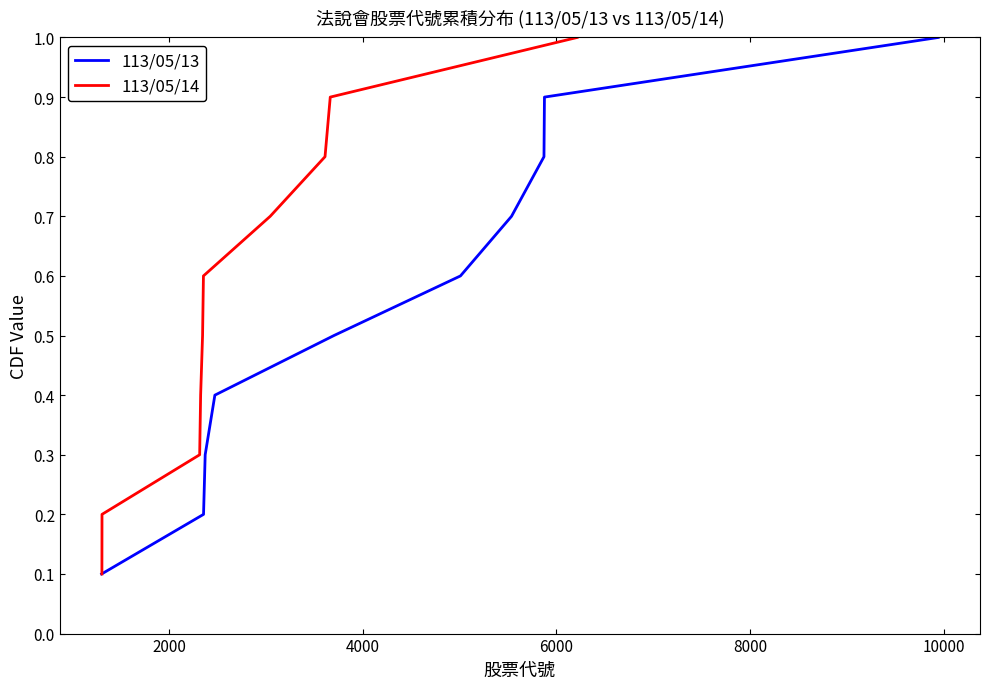

At how many categories does at least one series exceed 0?

10